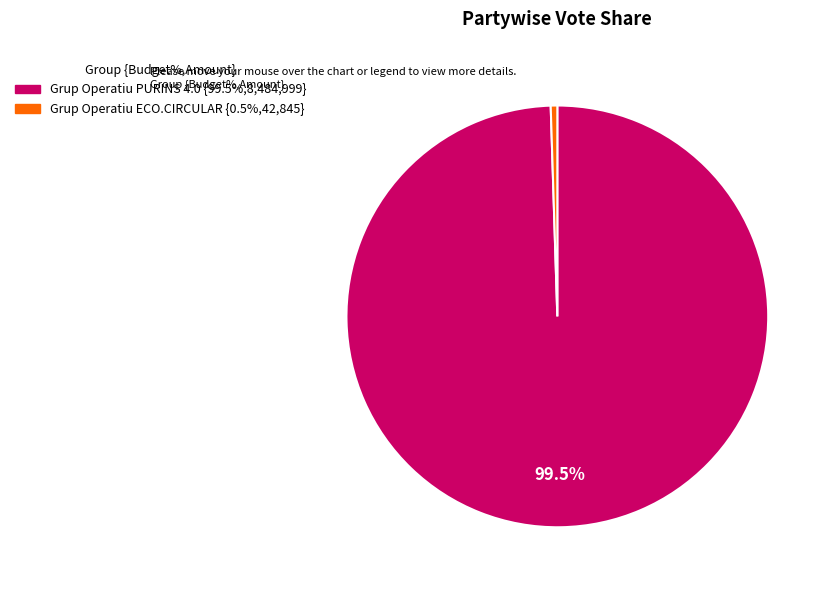

True or false: Grup Operatiu ECO.CIRCULAR accounts for 11% of the total.

False